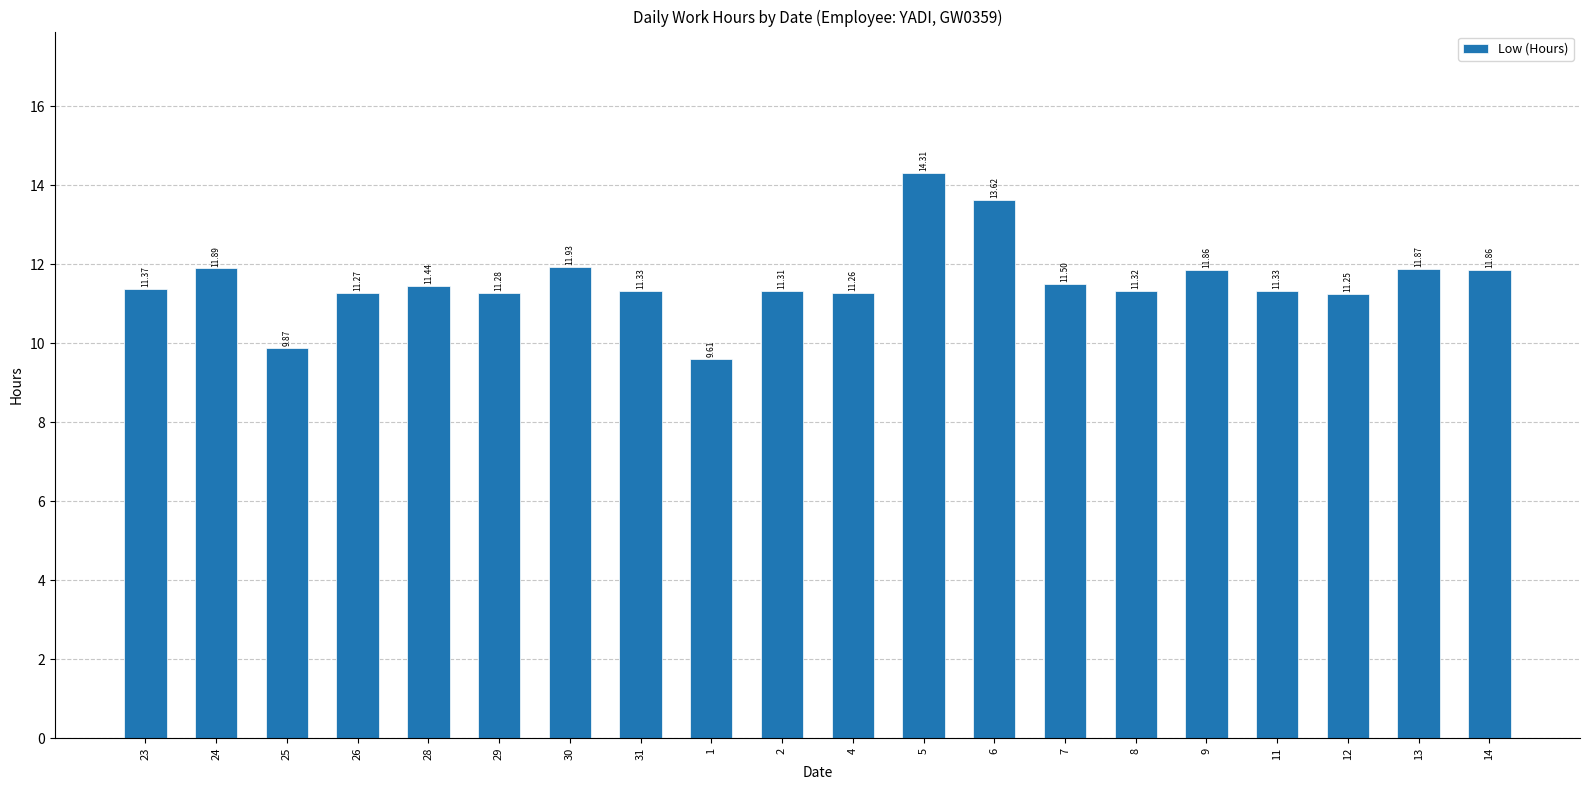

True or false: the data shows 16.3 at 7.

False